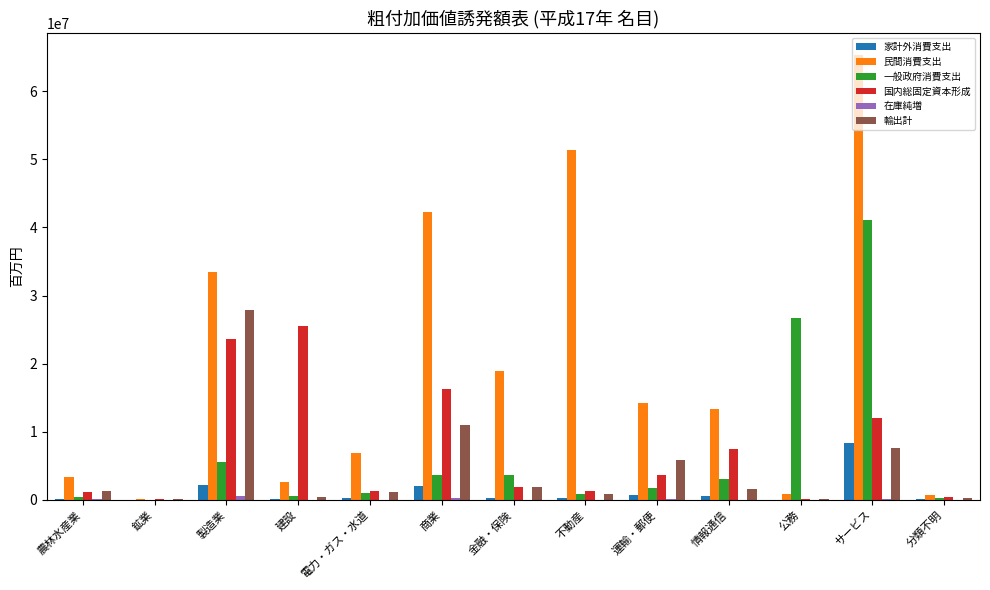

How many categories are shown in the chart?

13